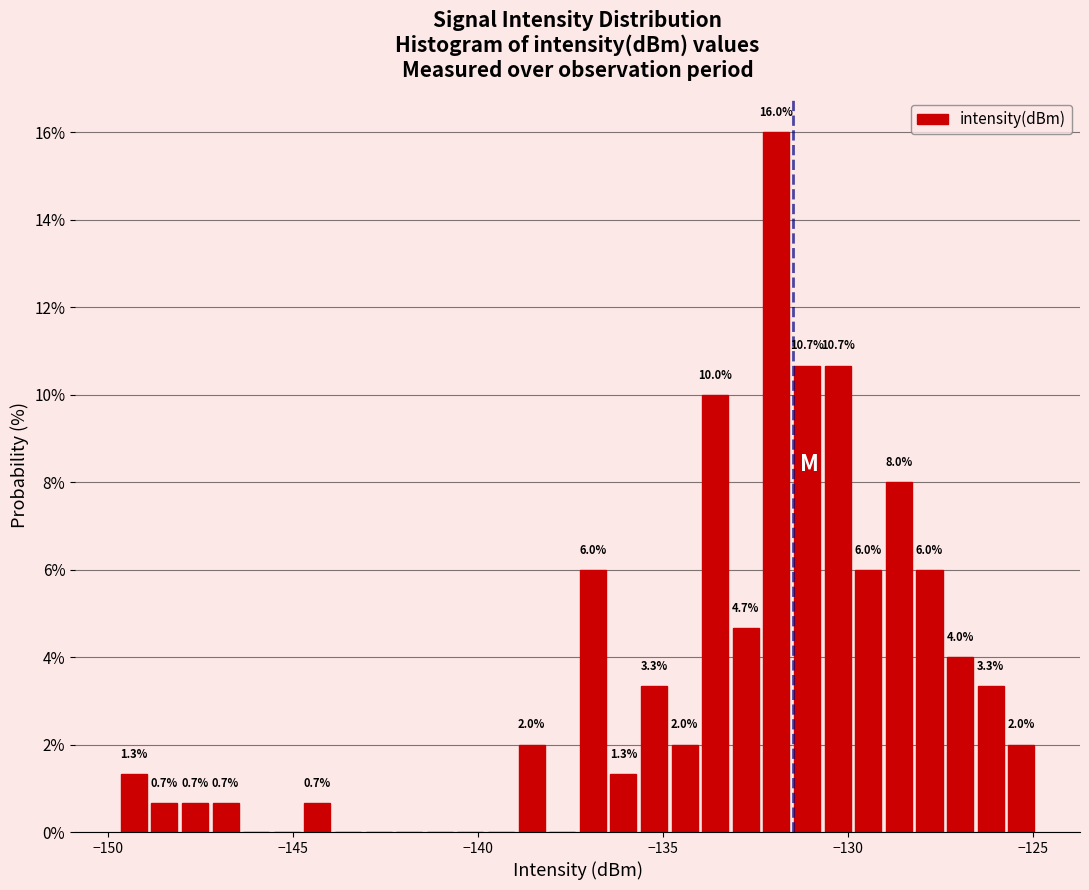

Around what value on the x-axis is the tallest bar? Give the approximate position of its centre, as read against the axis.

-132.0